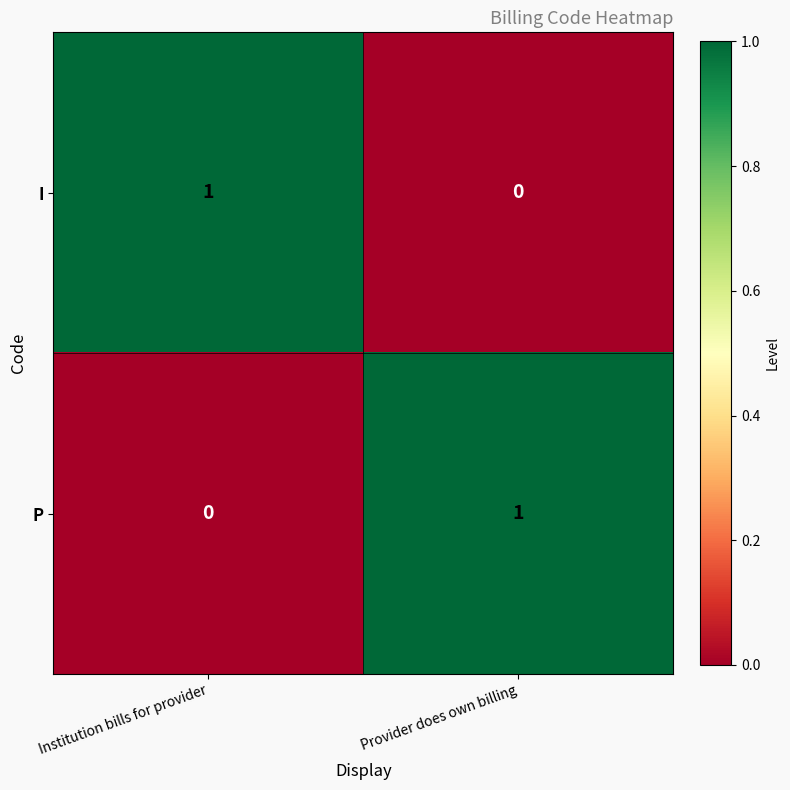

At which label is P closest to 0?

Institution bills for provider